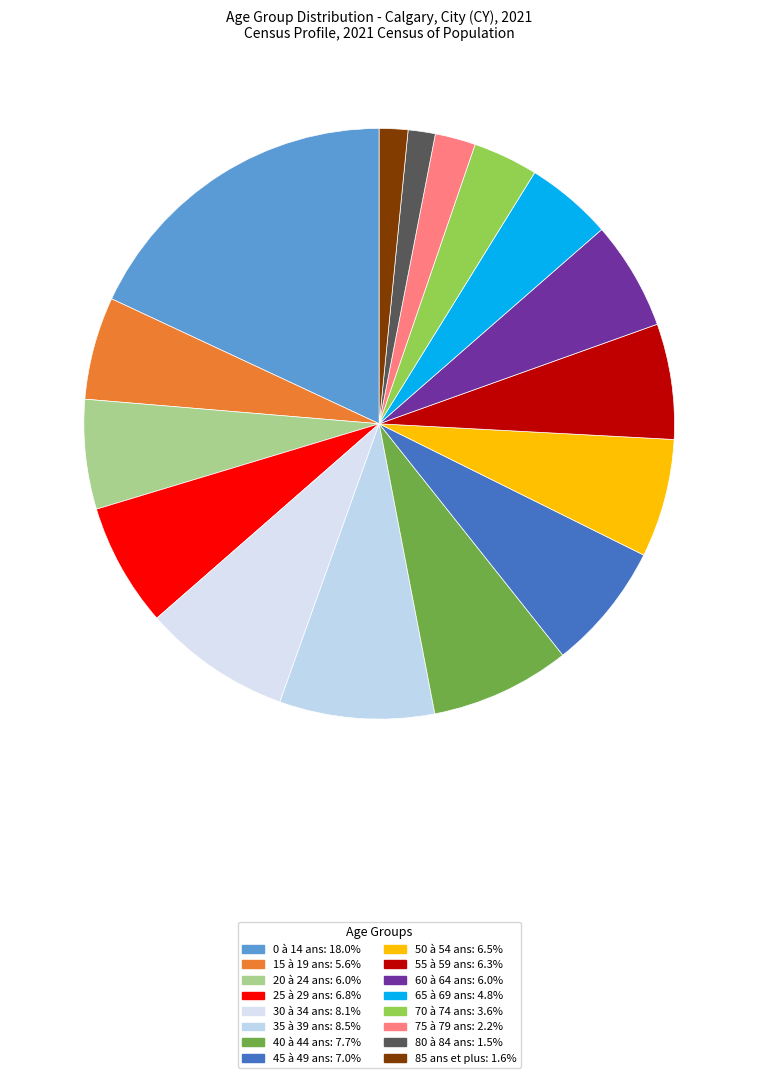

Rank the categories by value from highest to lowest.

0 à 14 ans, 35 à 39 ans, 30 à 34 ans, 40 à 44 ans, 45 à 49 ans, 25 à 29 ans, 50 à 54 ans, 55 à 59 ans, 20 à 24 ans, 60 à 64 ans, 15 à 19 ans, 65 à 69 ans, 70 à 74 ans, 75 à 79 ans, 85 ans et plus, 80 à 84 ans